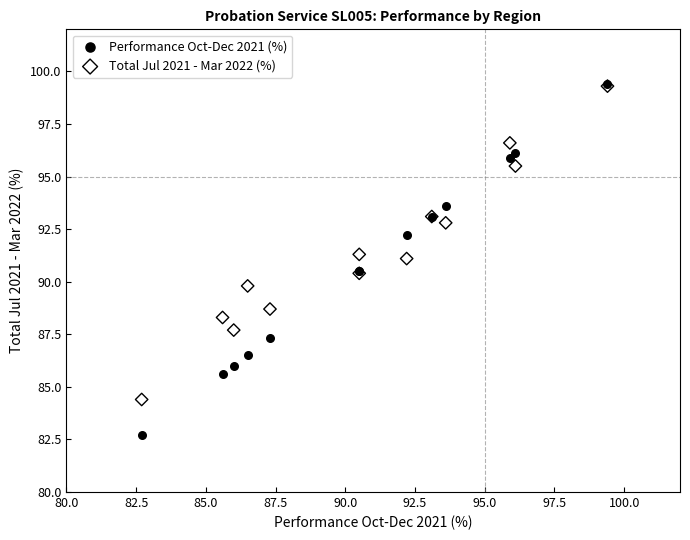

What are all the series names shown in the legend?

Performance Oct-Dec 2021 (%), Total Jul 2021 - Mar 2022 (%)